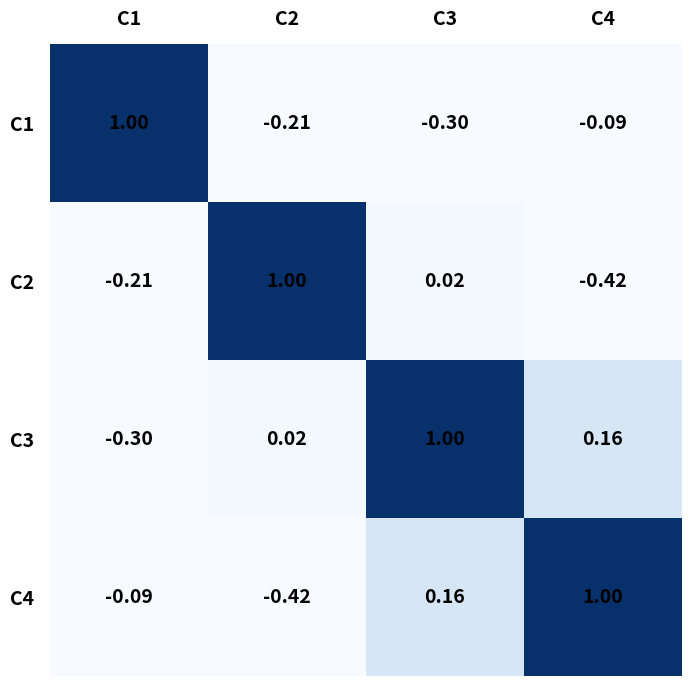

Is the value of C3 at C3 greater than the value of C4 at C3?

Yes